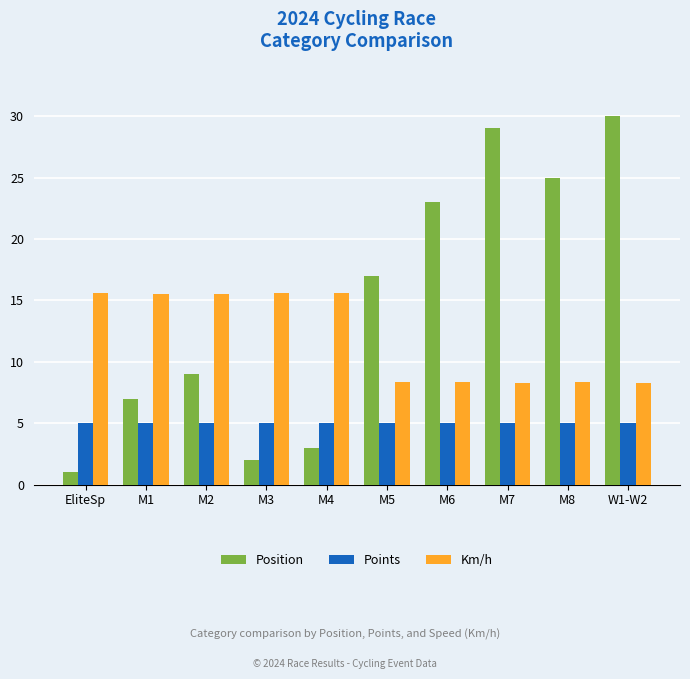

Which series has the largest total across all categories?

Position